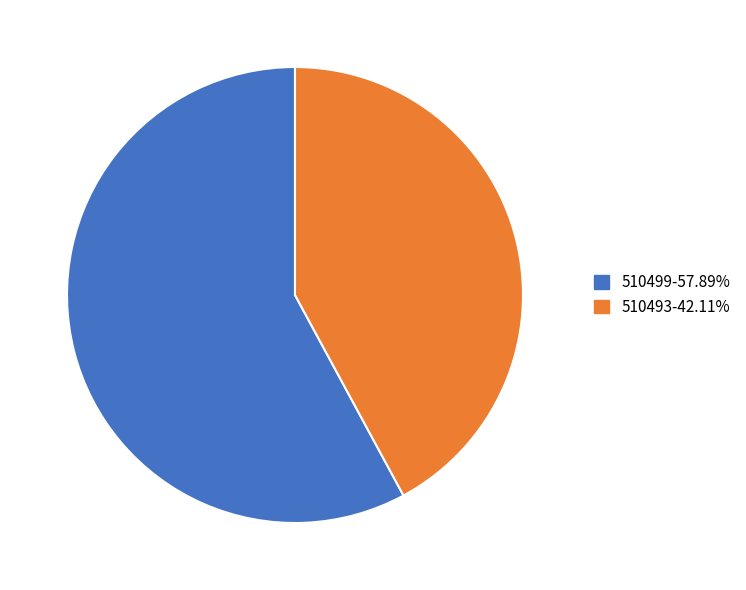

Count the number of slices in the pie.

2